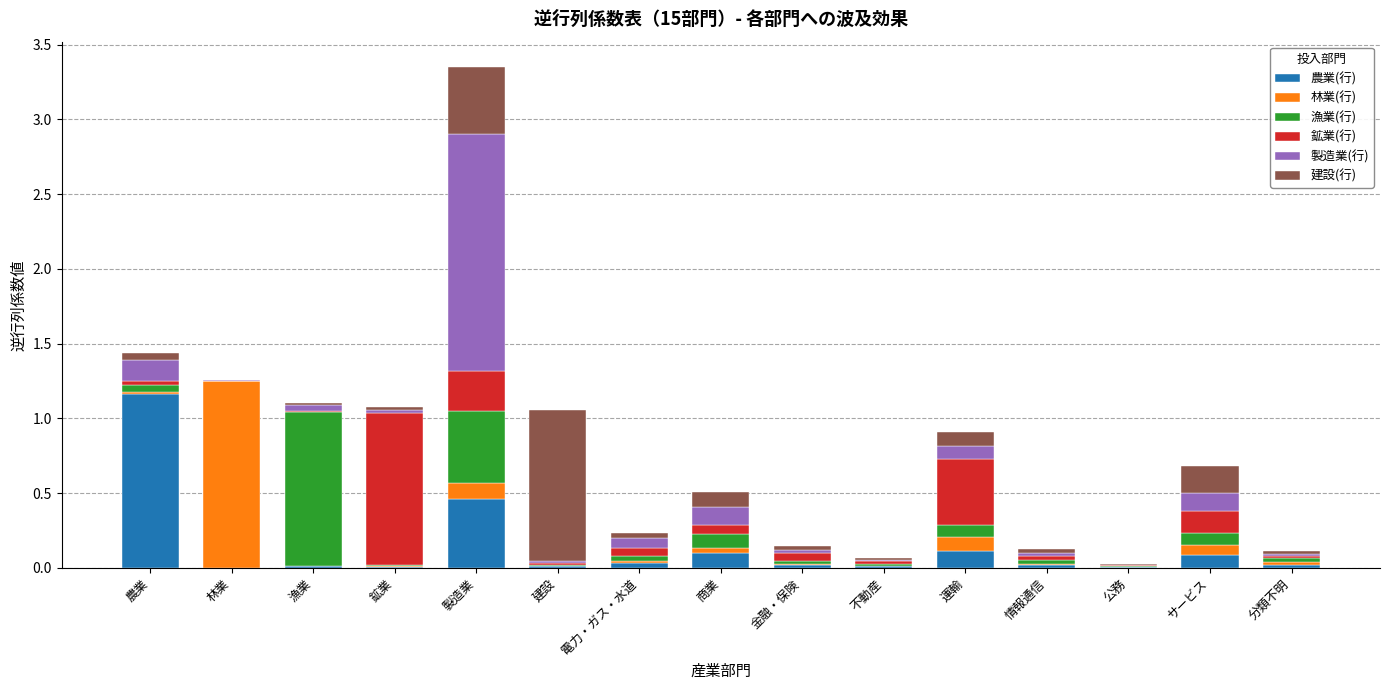

At which label does 農業(行) reach its peak?

農業